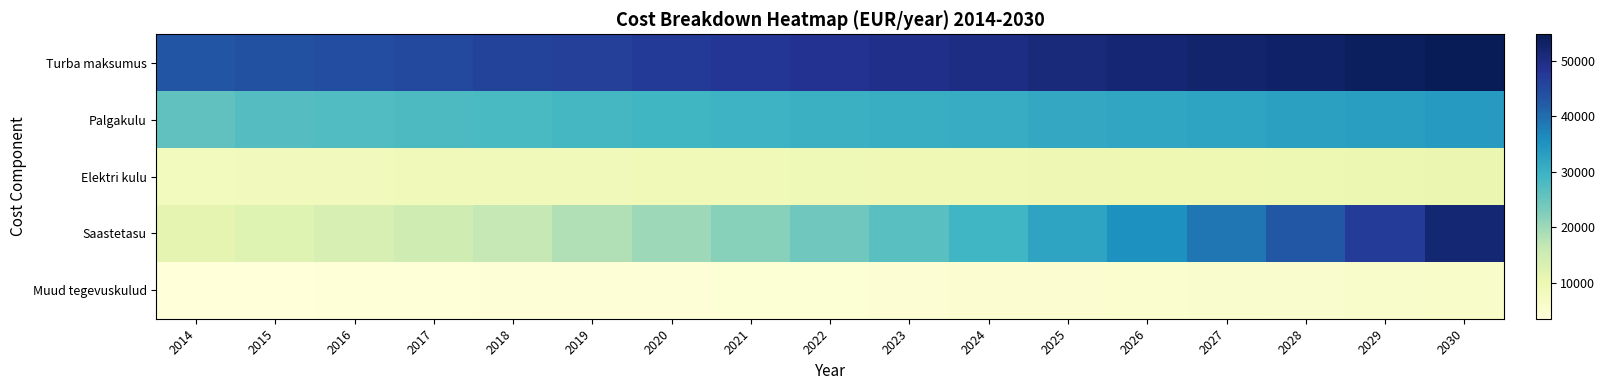

What is the spread (max minus min) of values at 2019?

42381.6